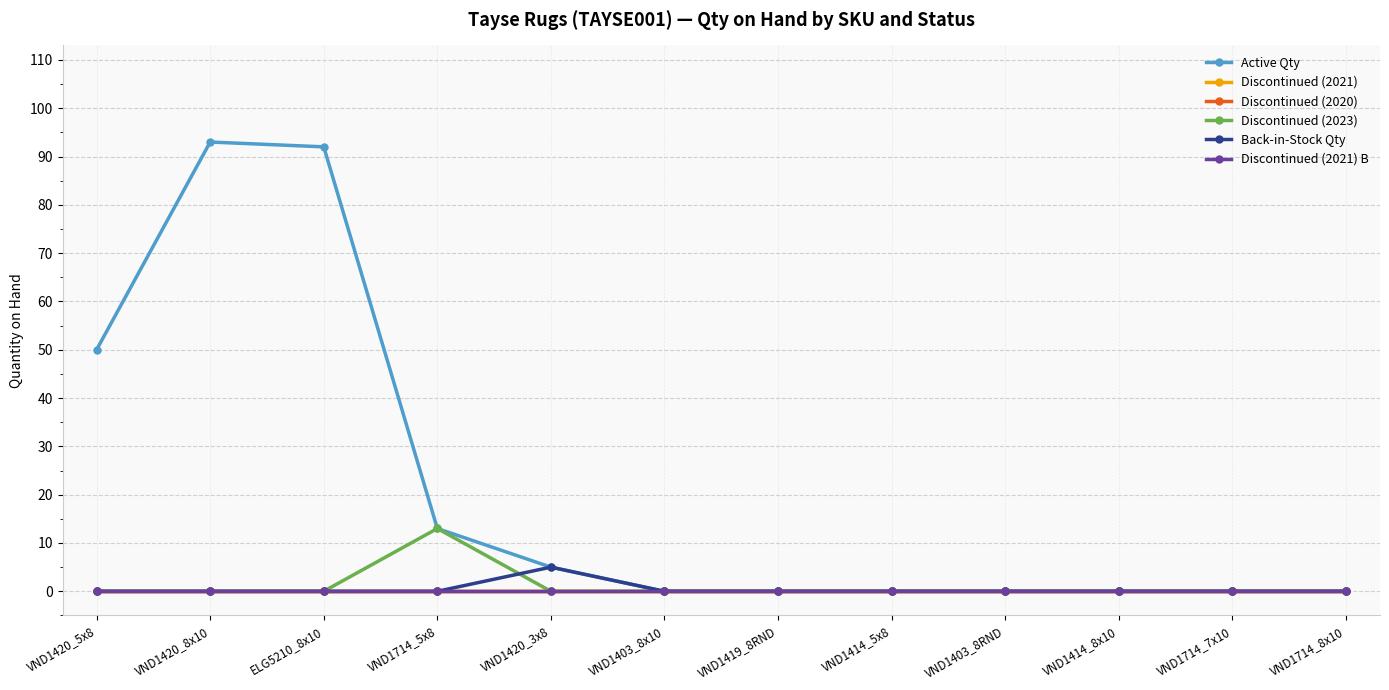

Is this an area chart (filled region under the line)?

No